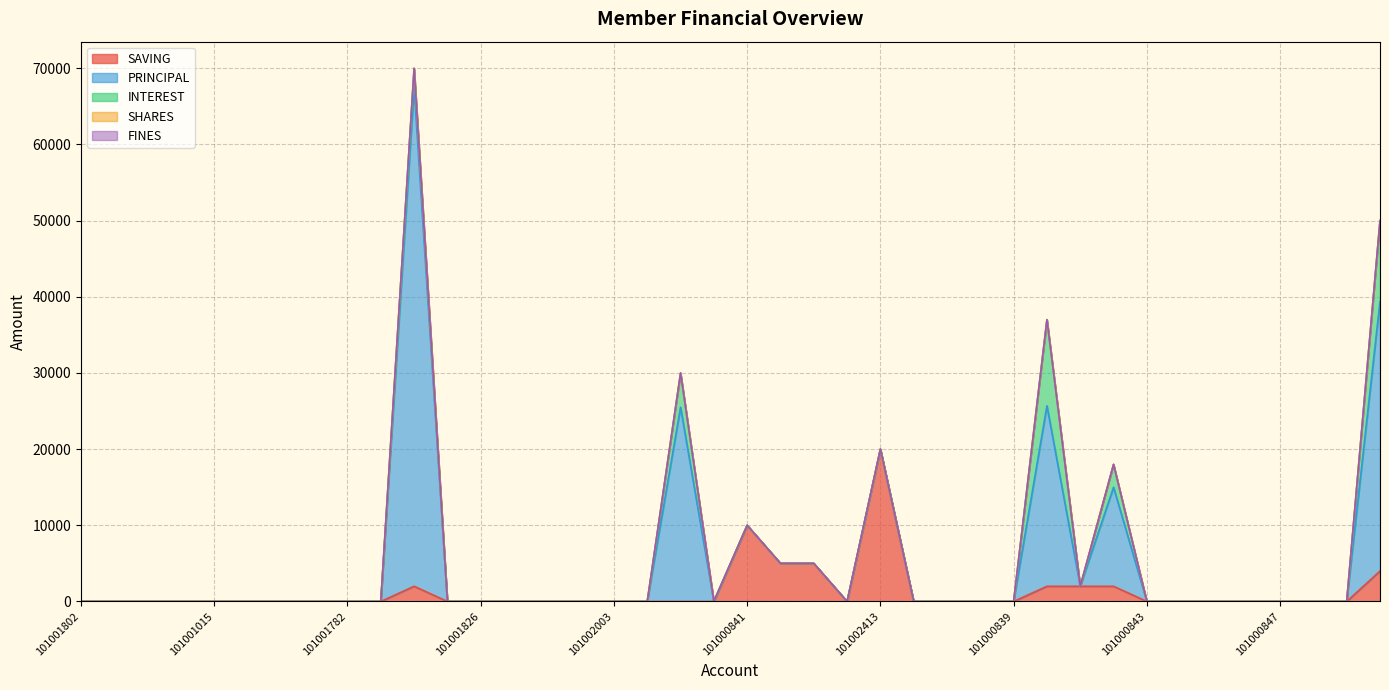

Reading right to left, transcribe all the data shown in this chart.

SAVING: 4000	0	0	0	0	0	0	0	2000	2000	2000	0	0	0	0	20000	0	5000	5000	10000	0	0	0	0	0	0	0	0	0	2000	0	0	0	0	0	0	0	0	0	0
PRINCIPAL: 35400	0	0	0	0	0	0	0	13000	0	23700	0	0	0	0	0	0	0	0	0	0	25500	0	0	0	0	0	0	0	65500	0	0	0	0	0	0	0	0	0	0
INTEREST: 10600	0	0	0	0	0	0	0	3000	0	11300	0	0	0	0	0	0	0	0	0	0	4500	0	0	0	0	0	0	0	2500	0	0	0	0	0	0	0	0	0	0
SHARES: 0	0	0	0	0	0	0	0	0	0	0	0	0	0	0	0	0	0	0	0	0	0	0	0	0	0	0	0	0	0	0	0	0	0	0	0	0	0	0	0
FINES: 0	0	0	0	0	0	0	0	0	0	0	0	0	0	0	0	0	0	0	0	0	0	0	0	0	0	0	0	0	0	0	0	0	0	0	0	0	0	0	0